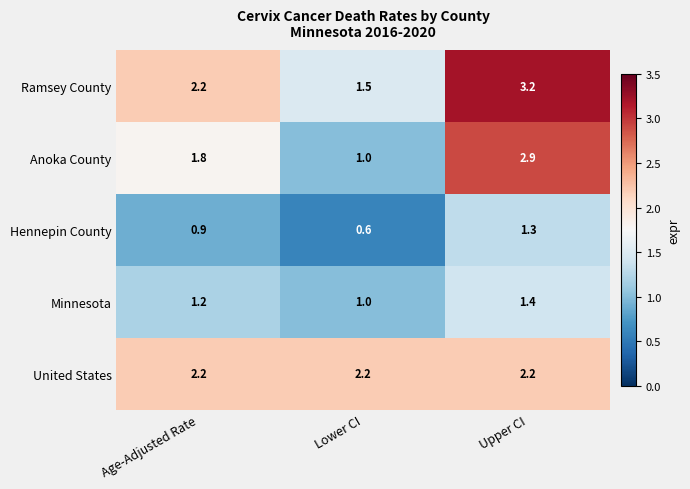

At which category is the sum across all series the highest?

Upper CI